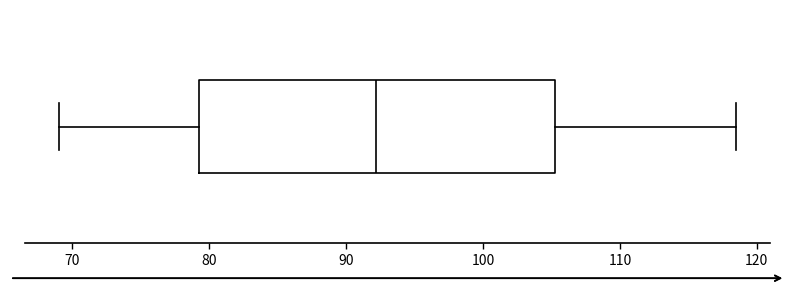

Transcribe this box plot: give where the median line is, the range the box spans, and where the two whiskers end, as read against the x-axis. The values are not printed on the chart, so give them approximately, as read against the axis.

median 92, box 79 to 105, whiskers 69 to 119